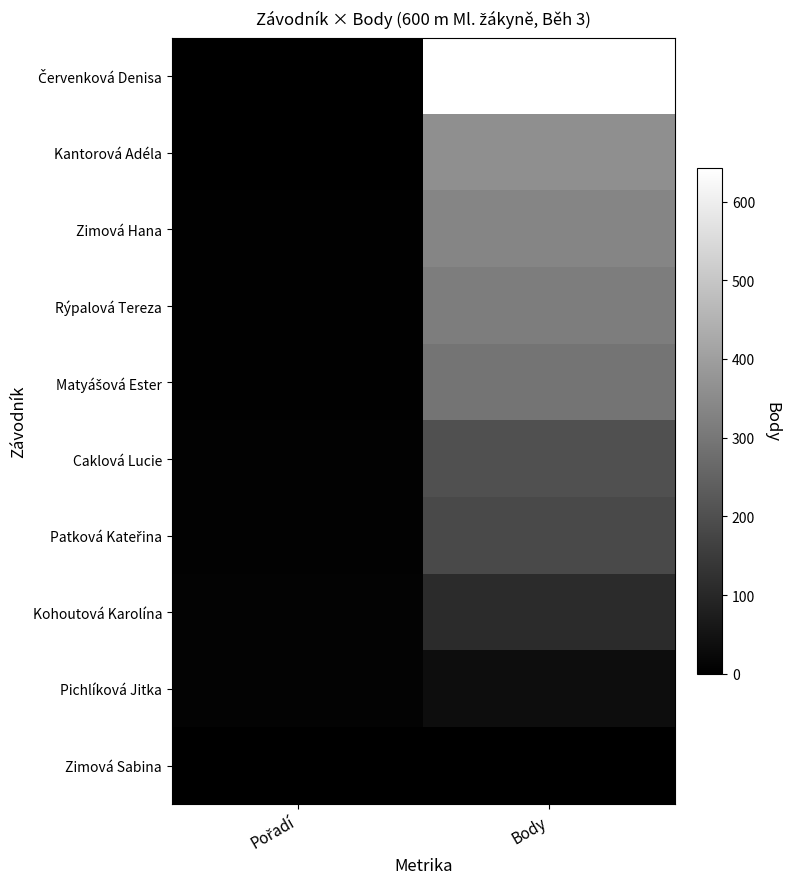

Rank the series by their maximum value, from lowest to highest.

Zimová Sabina, Pichlíková Jitka, Kohoutová Karolína, Patková Kateřina, Caklová Lucie, Matyášová Ester, Rýpalová Tereza, Zimová Hana, Kantorová Adéla, Červenková Denisa